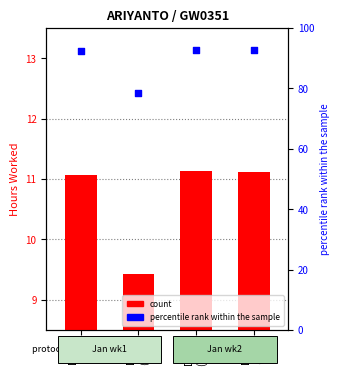

Which series has the largest total across all categories?

percentile rank within the sample